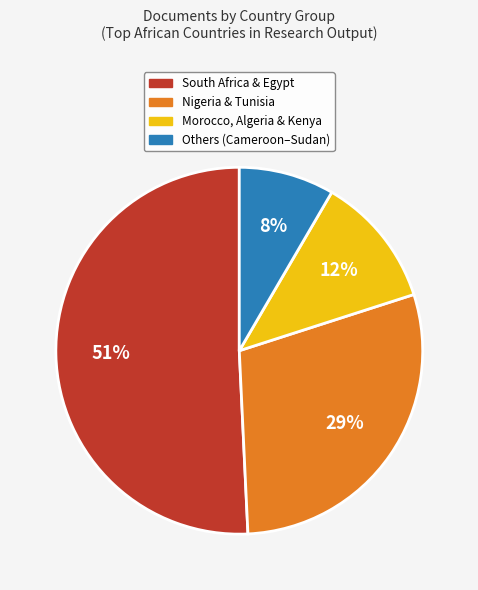

Is there a majority slice in this chart?

Yes